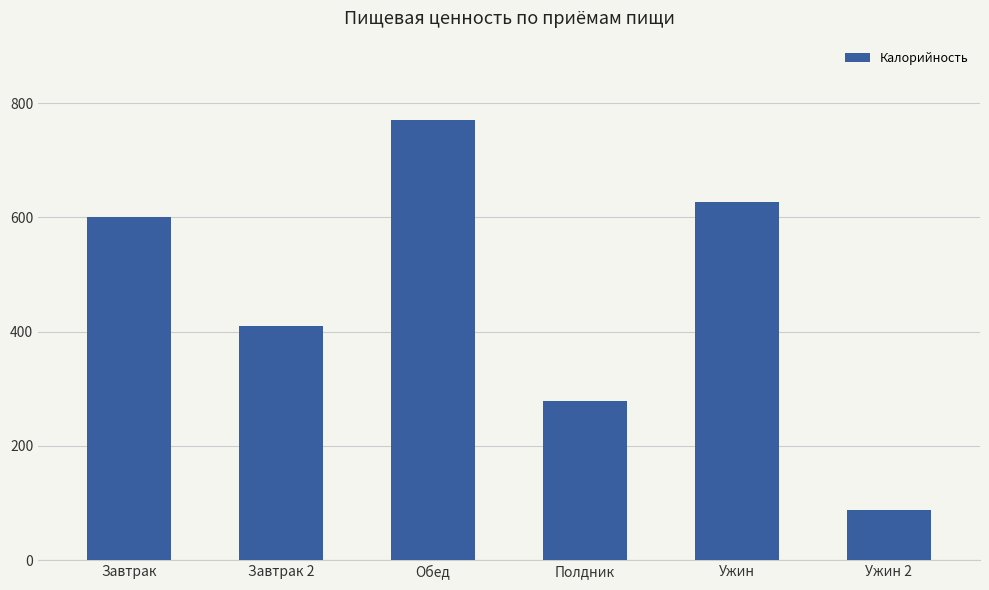

What is the label of the 4th bar from the left?

Полдник